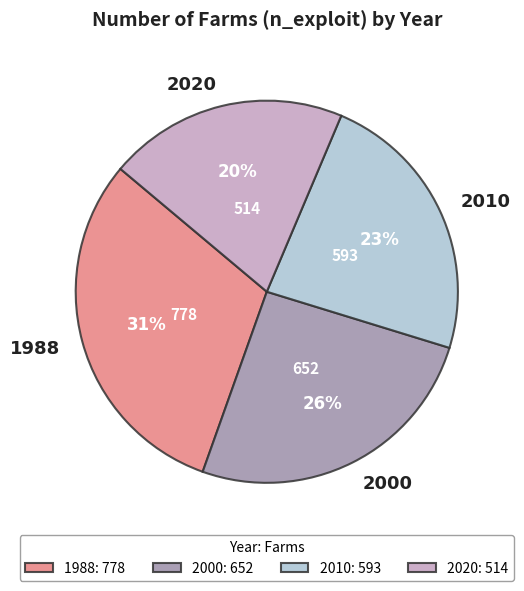

To the nearest percent, what is the combined percentage of 2000 and 2020?

46%